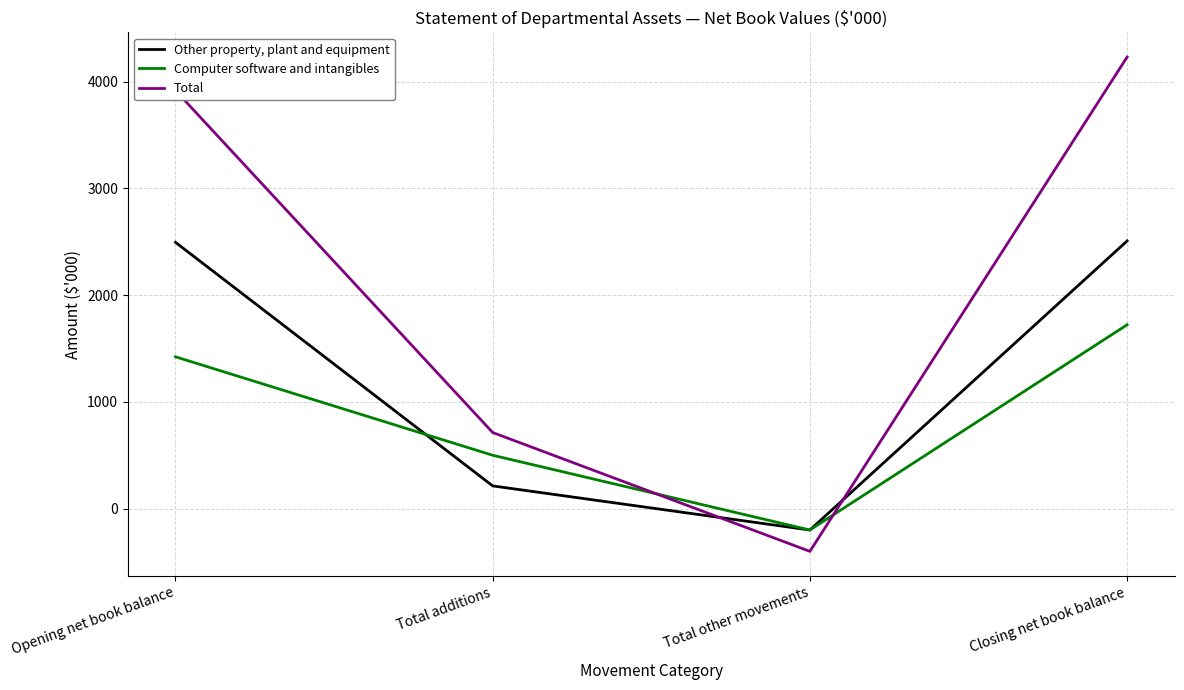

Where is the first local minimum for Computer software and intangibles?

Total other movements